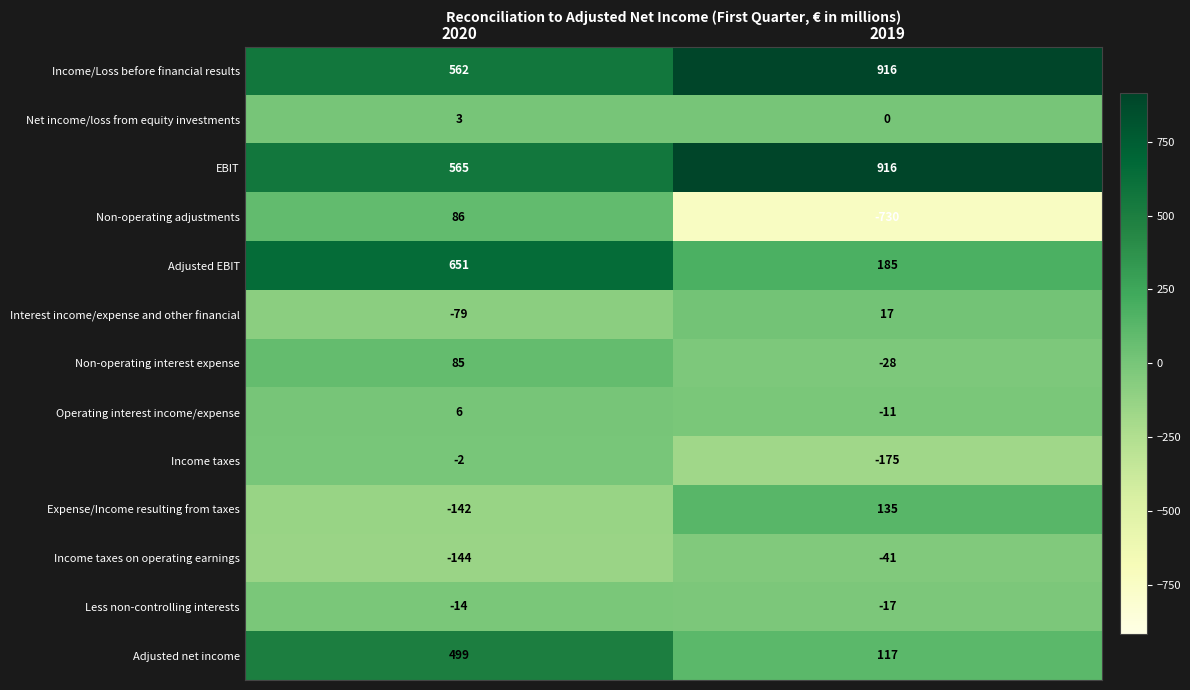

At which category is the sum across all series the highest?

2020